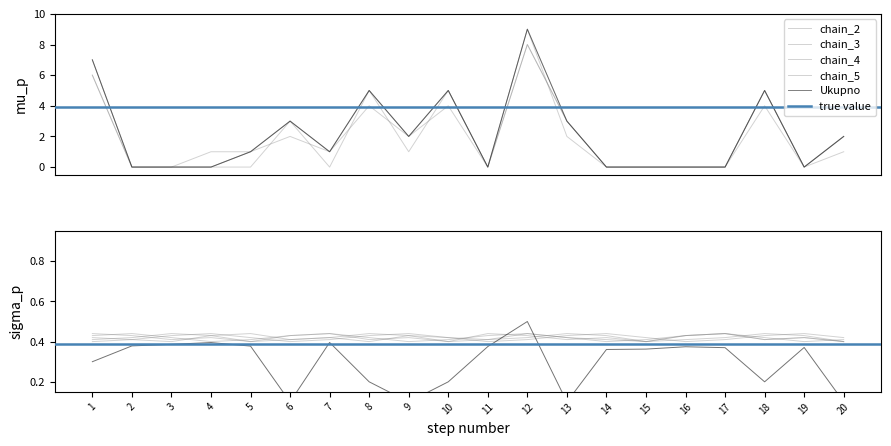

Which has a higher value, 8 or 19?

8